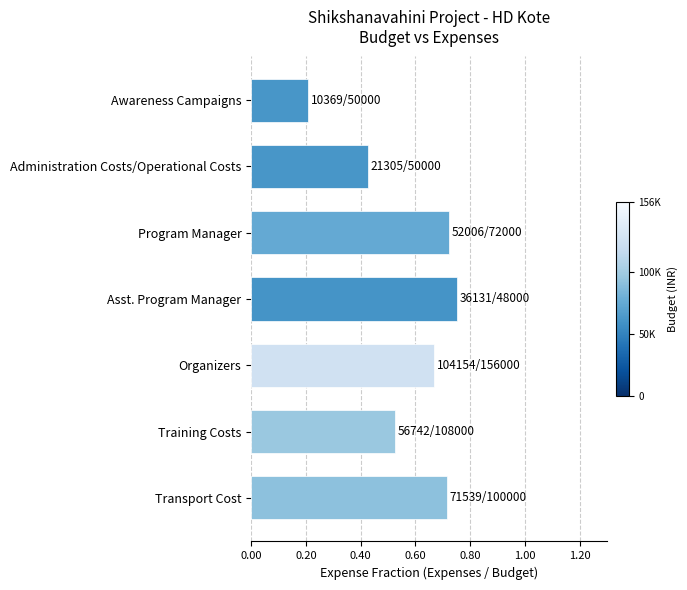

At which label is the value closest to 0?

Awareness Campaigns